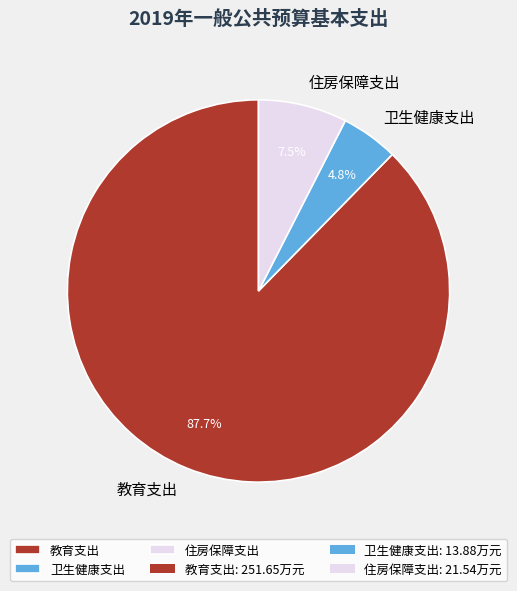

Which slice is the largest?

教育支出